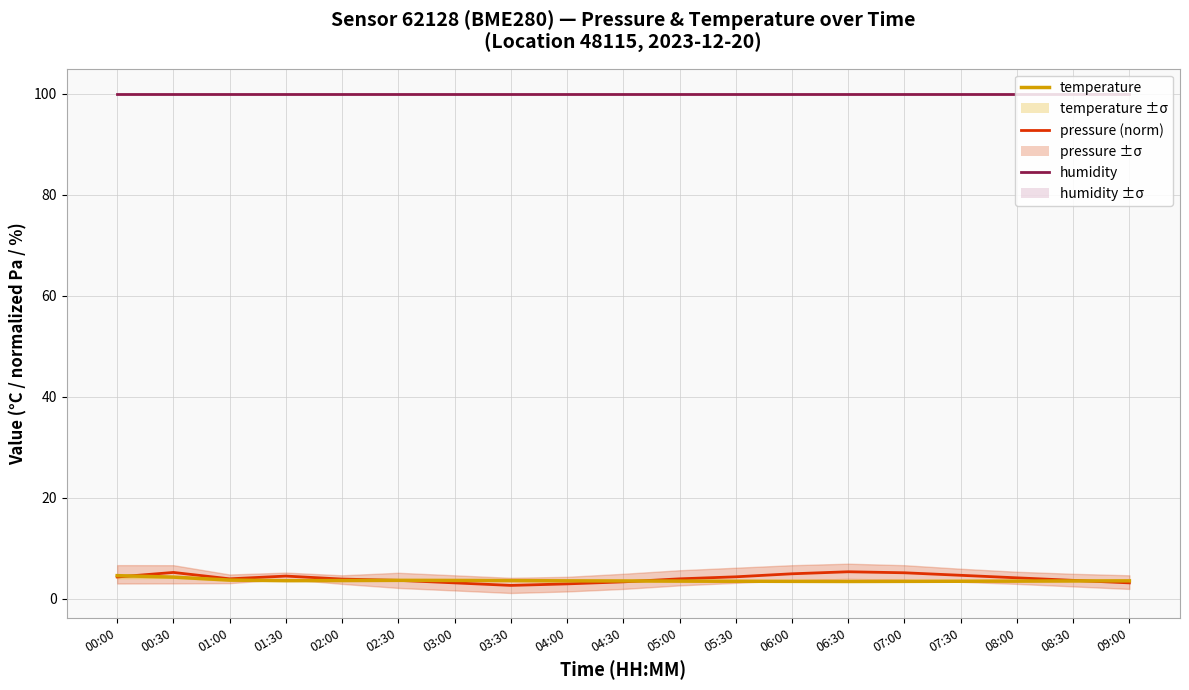

True or false: pressure (norm) and humidity cross at least once.

False